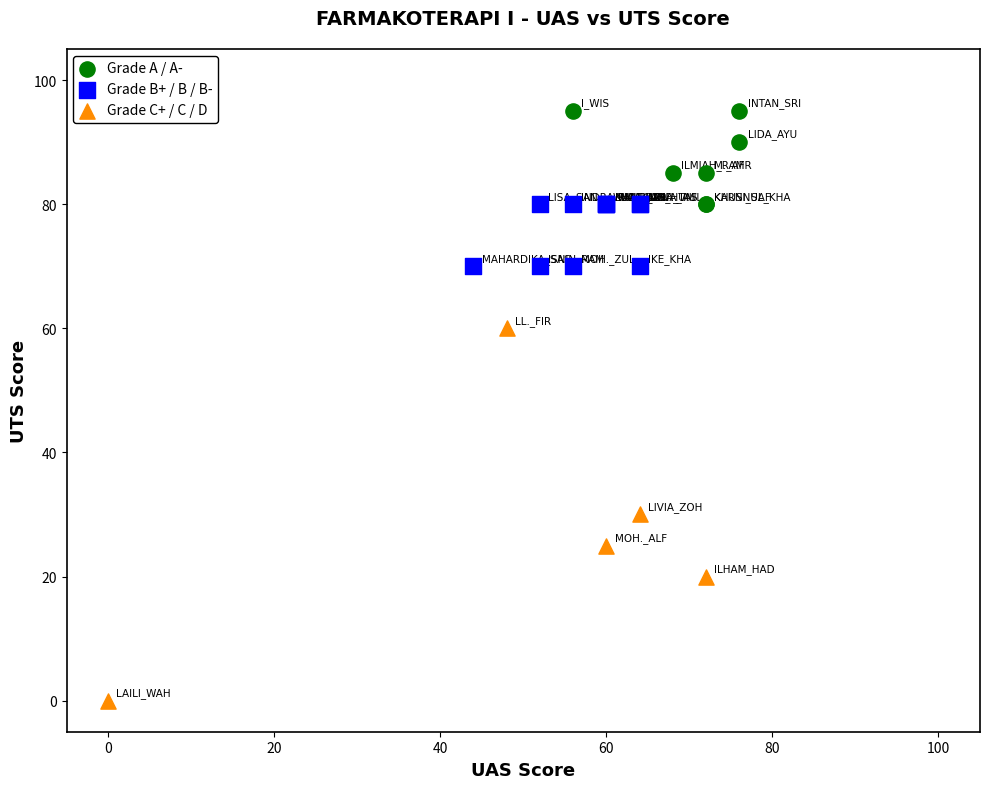

Which series has the widest spread of Y values?

Grade C+ / C / D